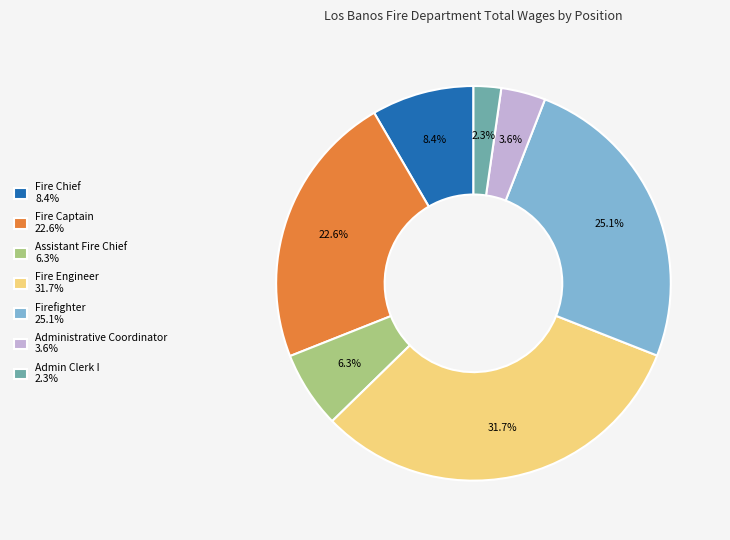

The Assistant Fire Chief slice represents 6% of the pie. True or false?

True